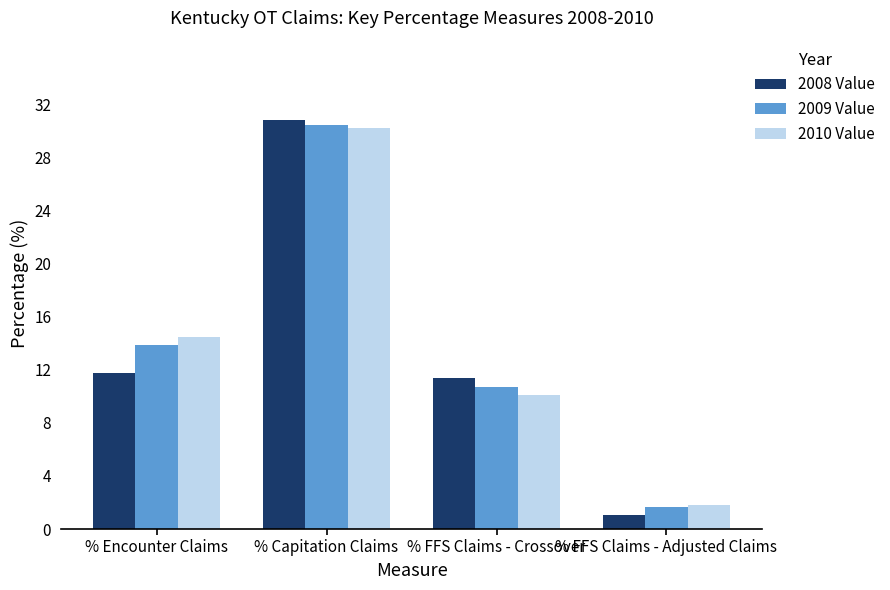

Where does the 2008 Value series first go above 11?

% Encounter Claims